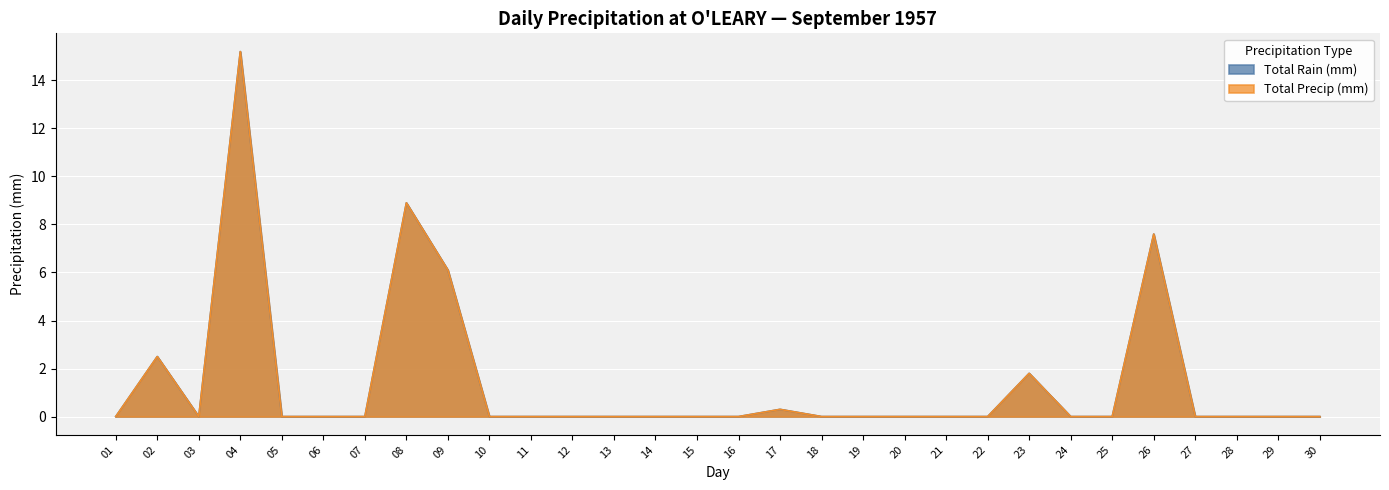

Reading left to right, transcribe all the data shown in this chart.

Total Rain (mm): 0.0	2.5	0.0	15.2	0.0	0.0	0.0	8.9	6.1	0.0	0.0	0.0	0.0	0.0	0.0	0.0	0.3	0.0	0.0	0.0	0.0	0.0	1.8	0.0	0.0	7.6	0.0	0.0	0.0	0.0
Total Precip (mm): 0.0	2.5	0.0	15.2	0.0	0.0	0.0	8.9	6.1	0.0	0.0	0.0	0.0	0.0	0.0	0.0	0.3	0.0	0.0	0.0	0.0	0.0	1.8	0.0	0.0	7.6	0.0	0.0	0.0	0.0